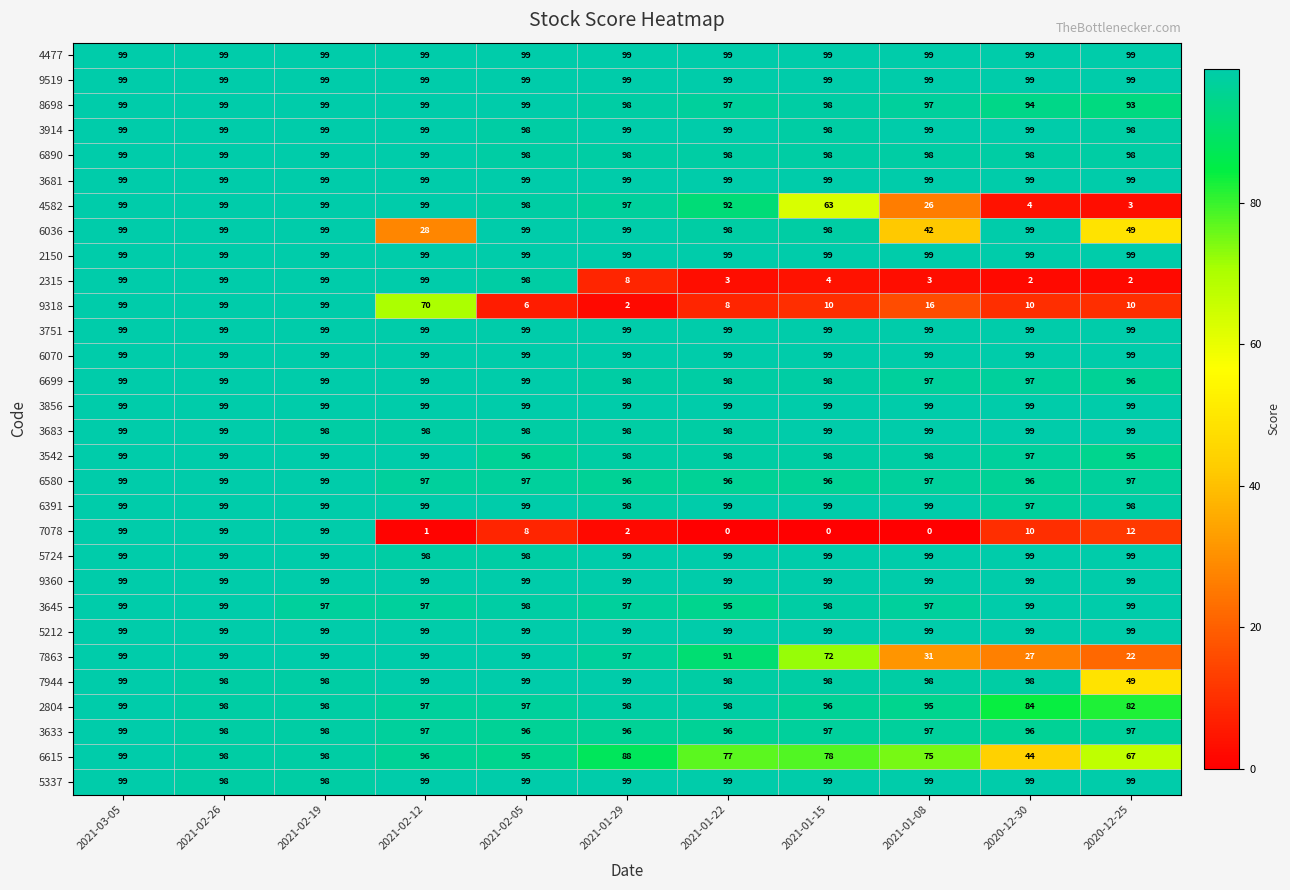

What is the lowest value of the 7944 series?

49